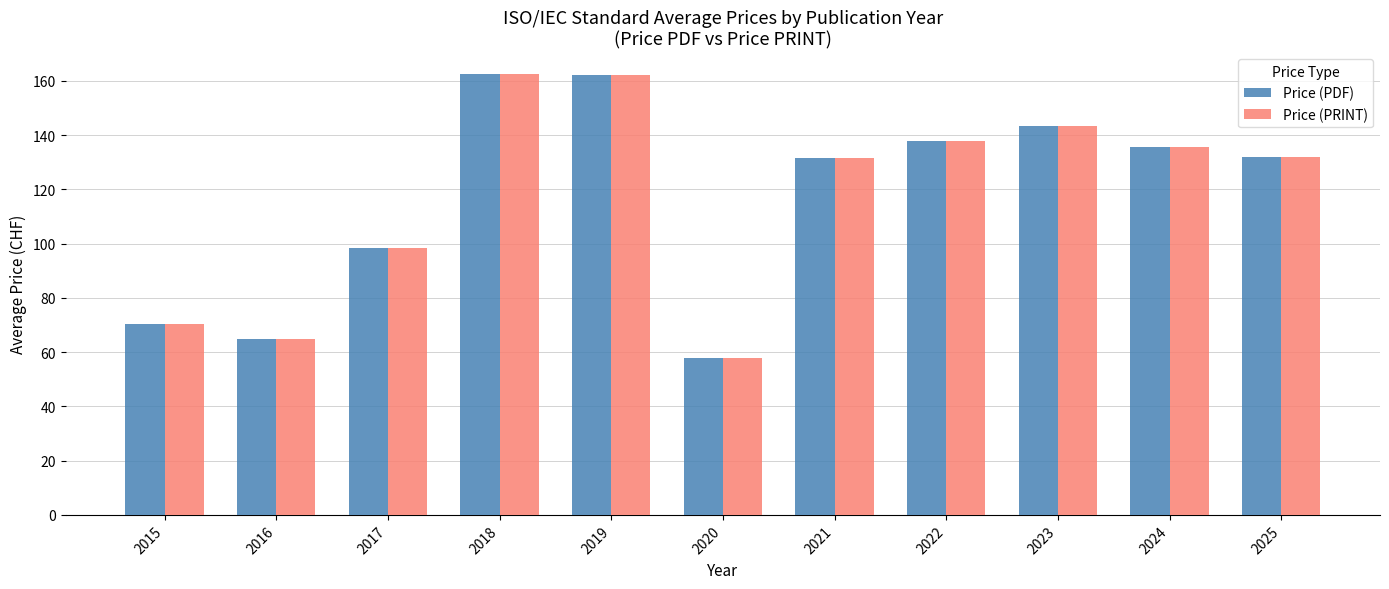

How many bars are there in each group?

2